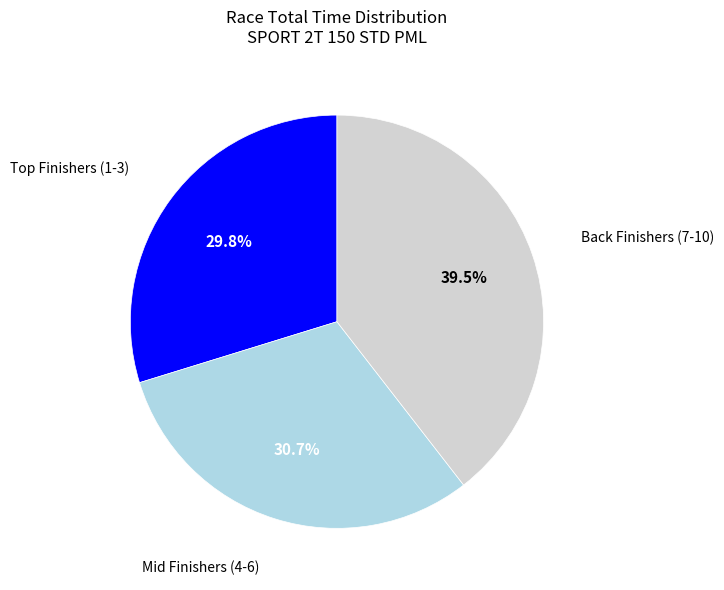

What is the smallest slice in the pie chart?

Top Finishers (1-3)